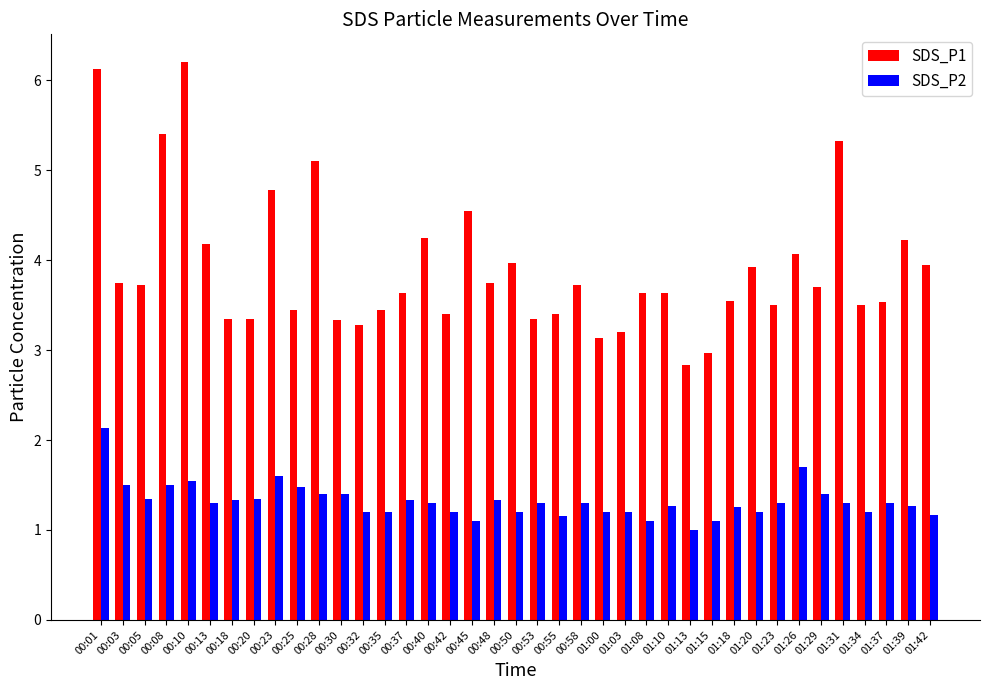

What is the label of the 30th bar from the left?

01:18